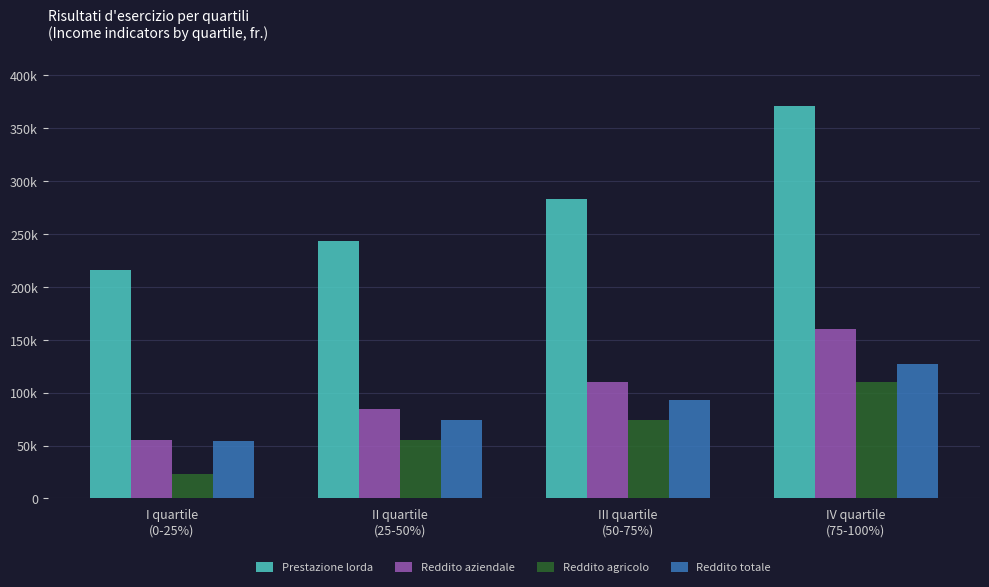

What are all the series names shown in the legend?

Prestazione lorda, Reddito aziendale, Reddito agricolo, Reddito totale